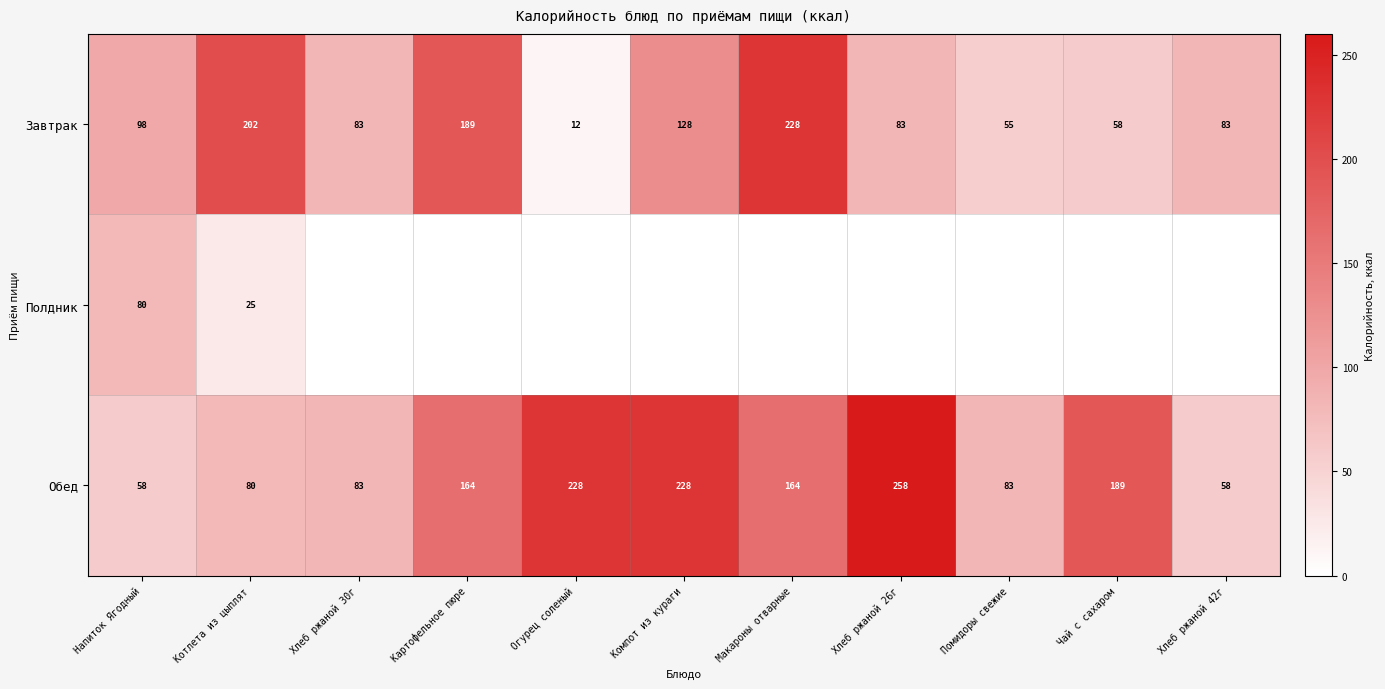

What is the difference between the highest and lowest values at Огурец соленый?

228